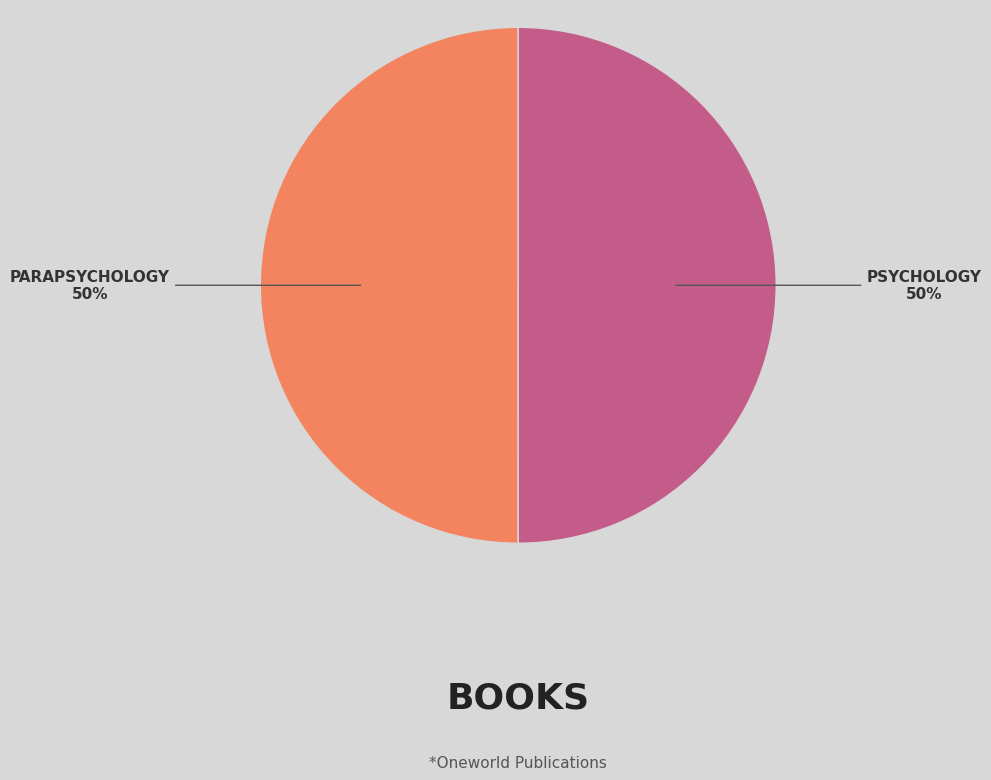

To the nearest percent, what is the average slice percentage?

50%